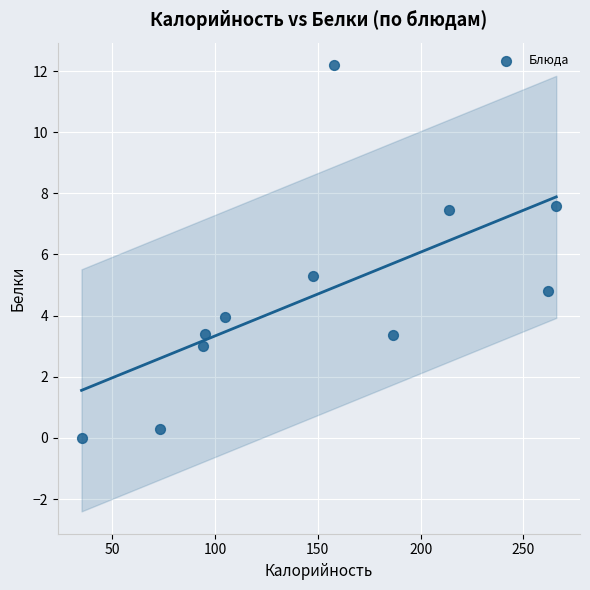

What Y value in the scatter plot is closest to 6?

5.3